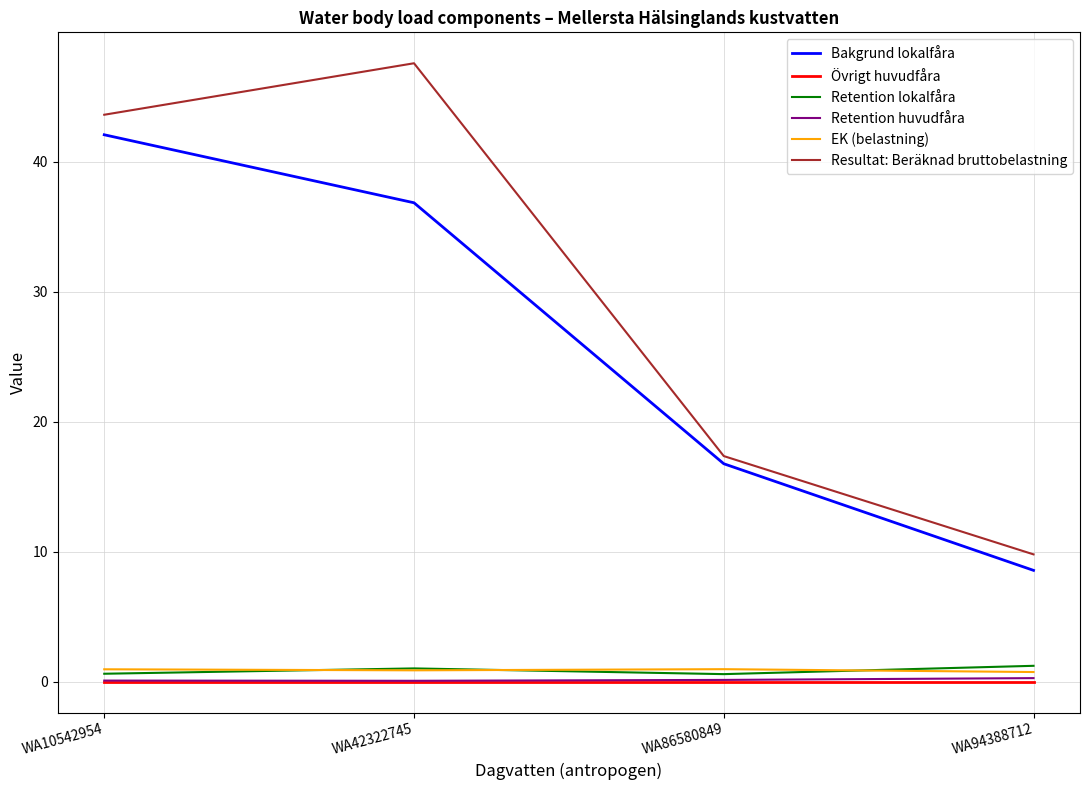

Which series changed the most between WA42322745 and WA94388712?

Resultat: Beräknad bruttobelastning